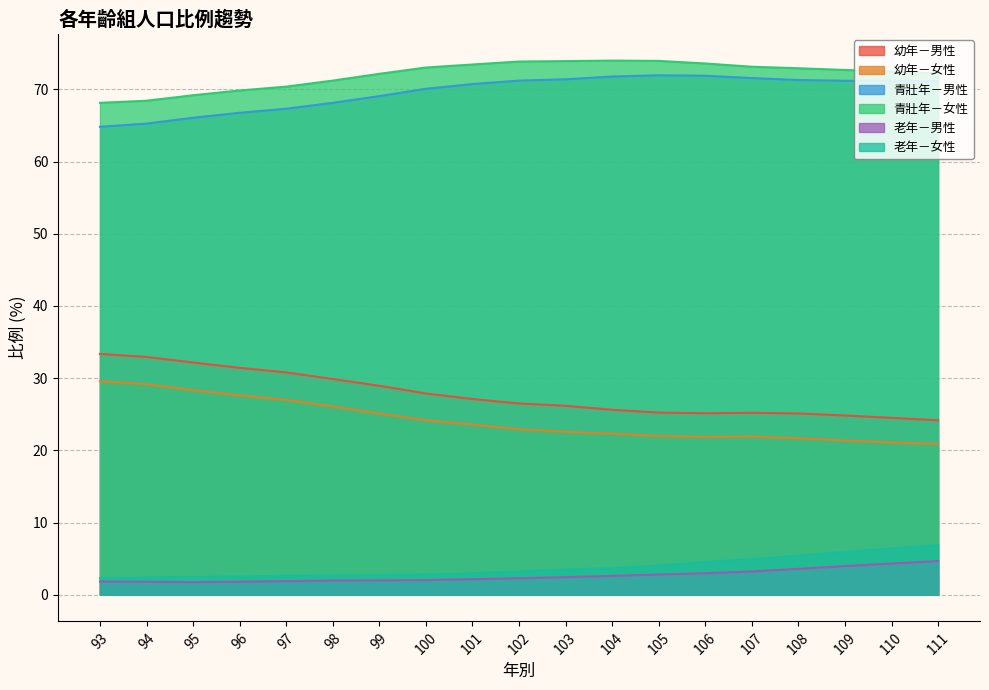

At which label is 老年－女性 closest to 4?

105